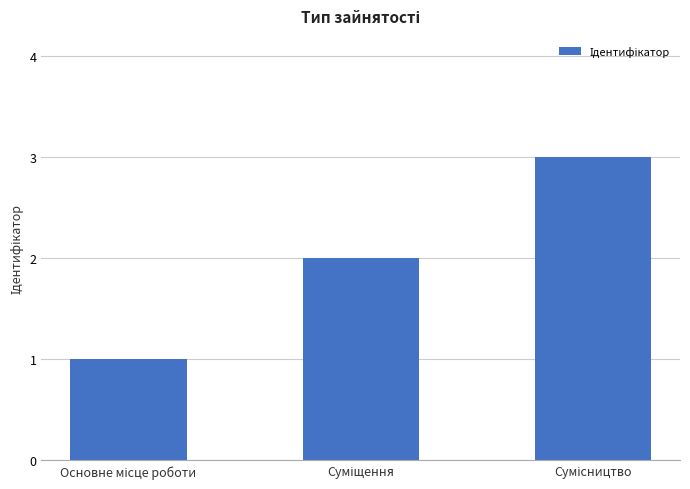

What is the sum of all values?

6